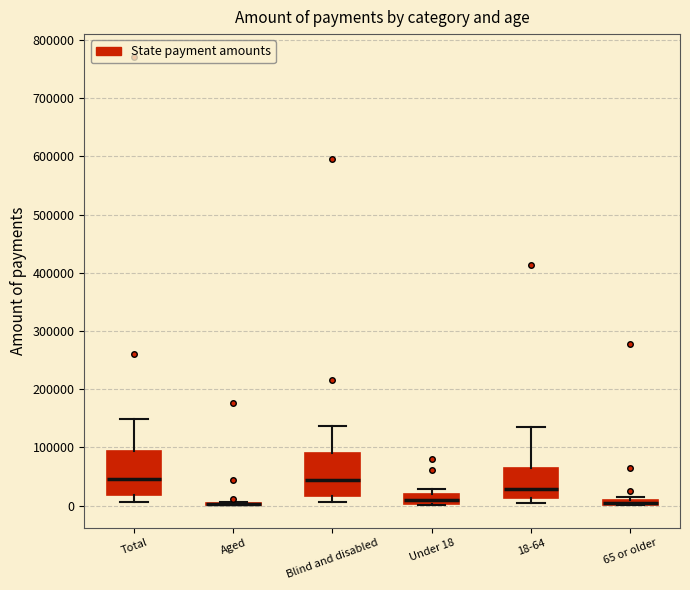

Where is the lower edge of the box for 65 or older on the y-axis? The values are not printed on the chart, so give them approximately, as read against the axis.

0